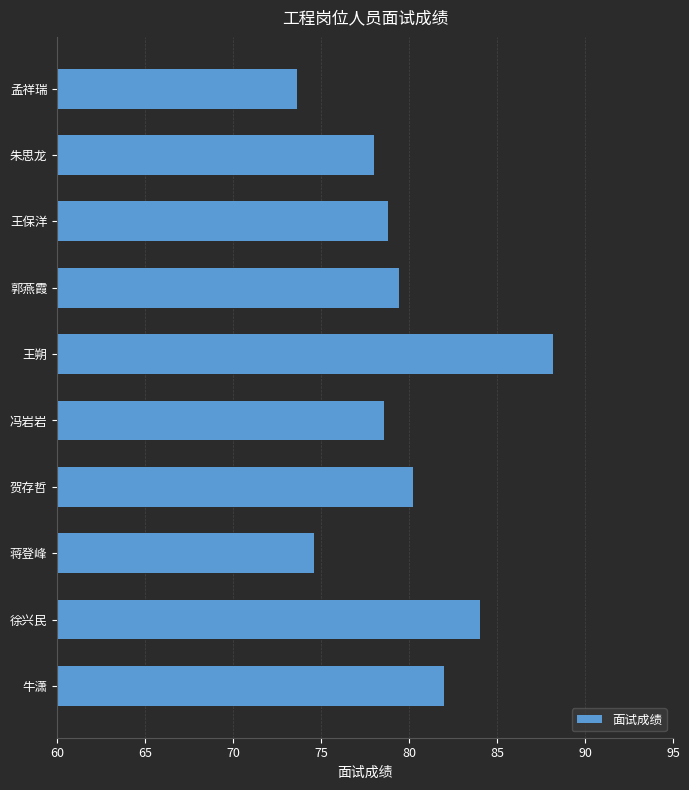

Approximately how many times larger is the value at 贺存哲 compared to 牛潇?

1.0